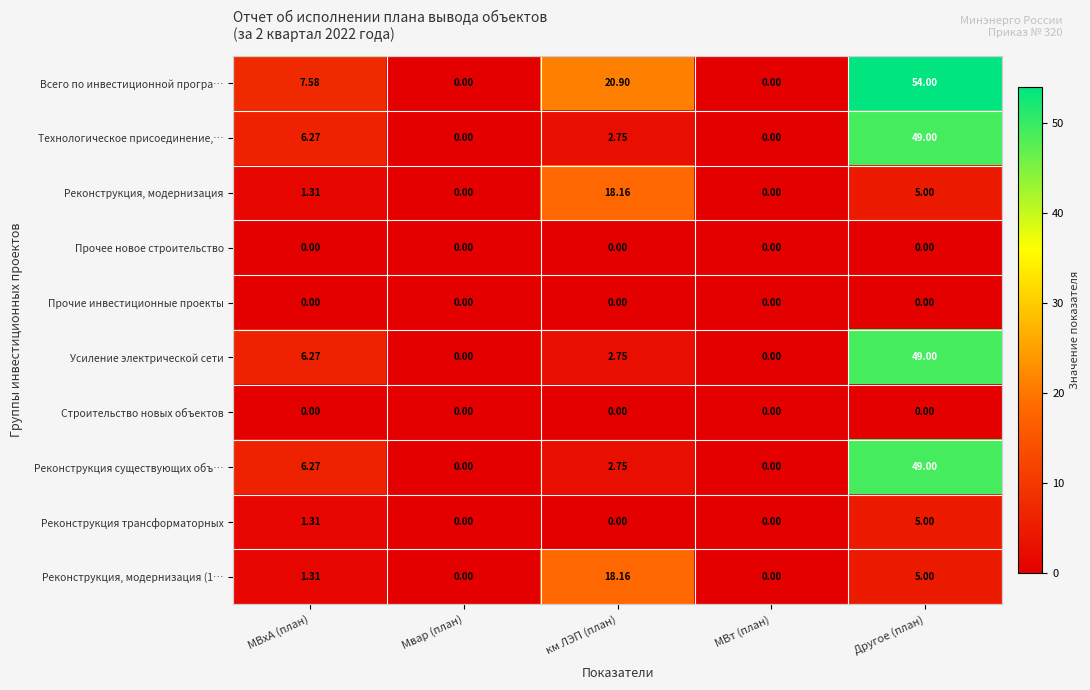

Which label corresponds to the largest value in the chart?

Другое (план)